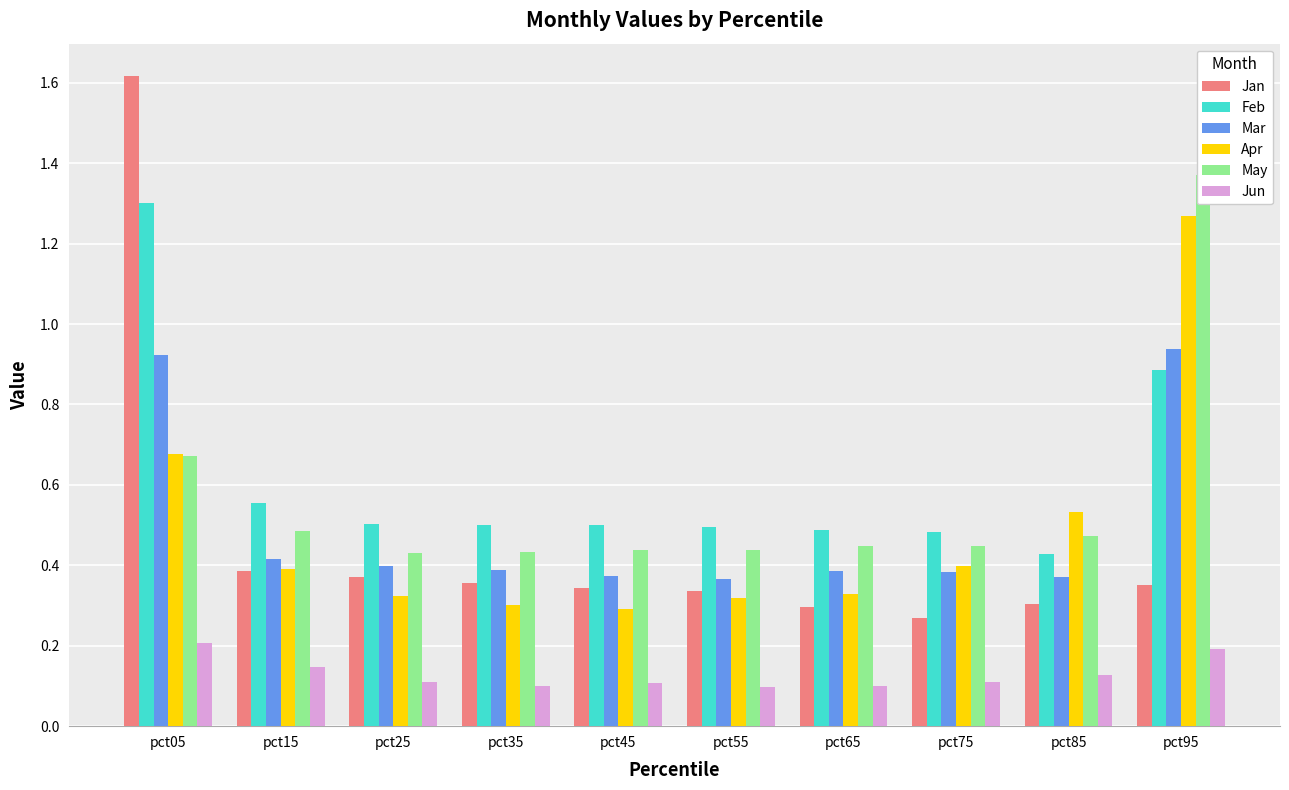

Read the Mar value at pct95.

0.9